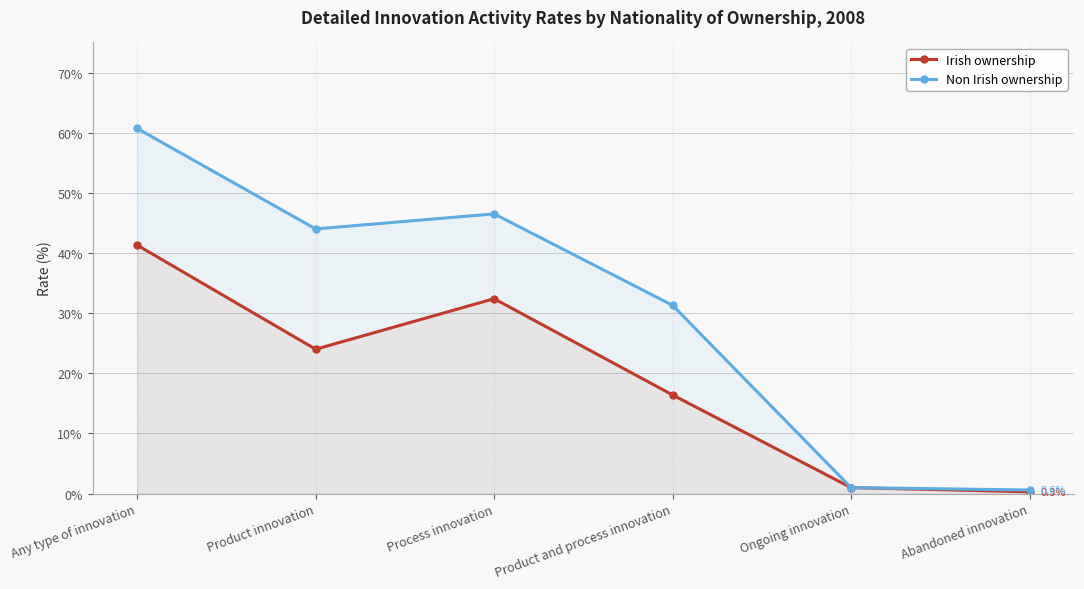

What is the difference between the Non Irish ownership values at Process innovation and Ongoing innovation?

45.5